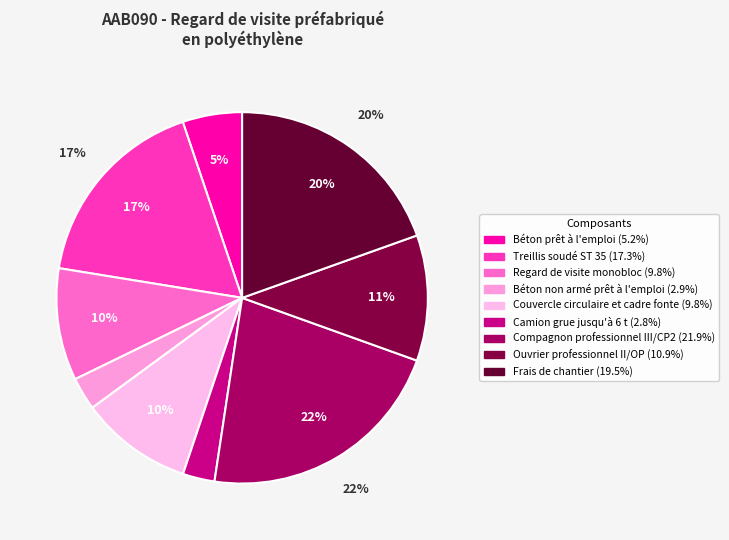

Which has a higher value, Frais de chantier or Ouvrier professionnel II/OP?

Frais de chantier